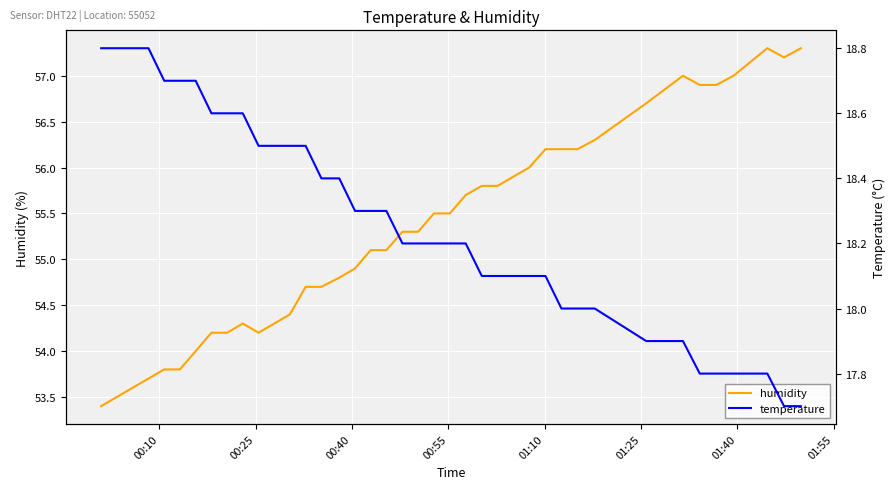

How many values in the humidity series exceed 55?

23